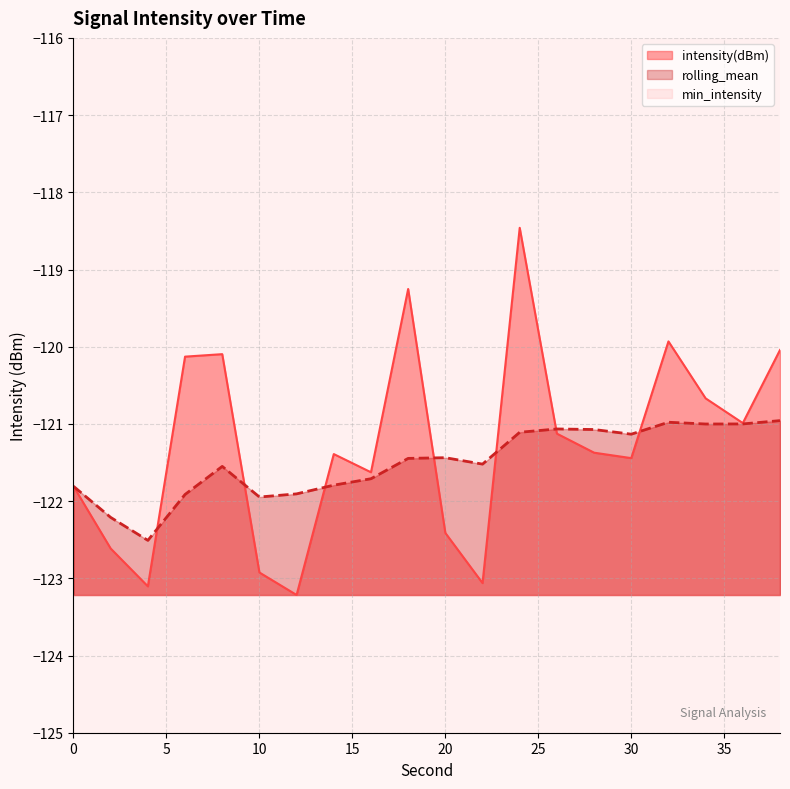

True or false: rolling_mean has a value of -83.9 at 28.

False